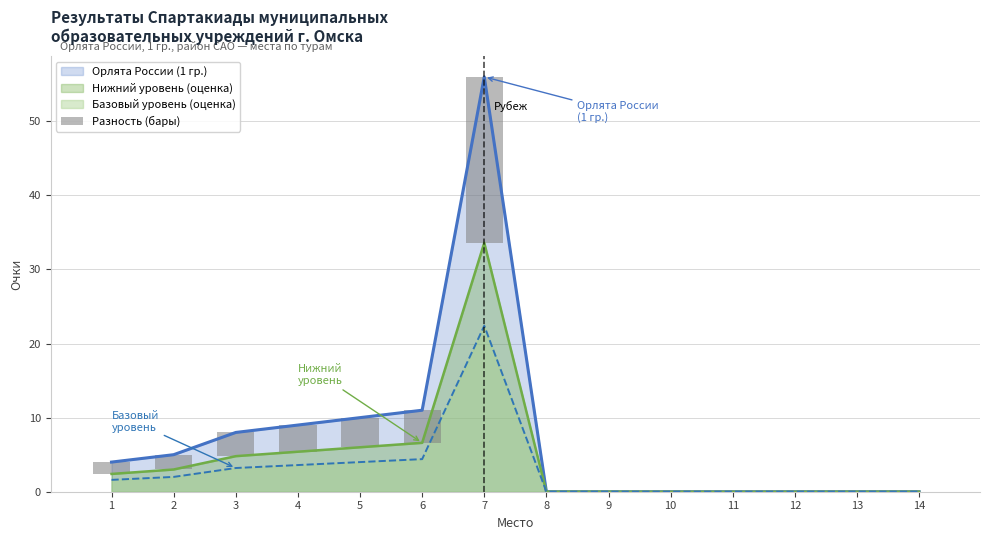

Reading left to right, transcribe all the data shown in this chart.

1.6	2.0	3.2	3.6	4.0	4.4	22.4	0.0	0.0	0.0	0.0	0.0	0.0	0.0